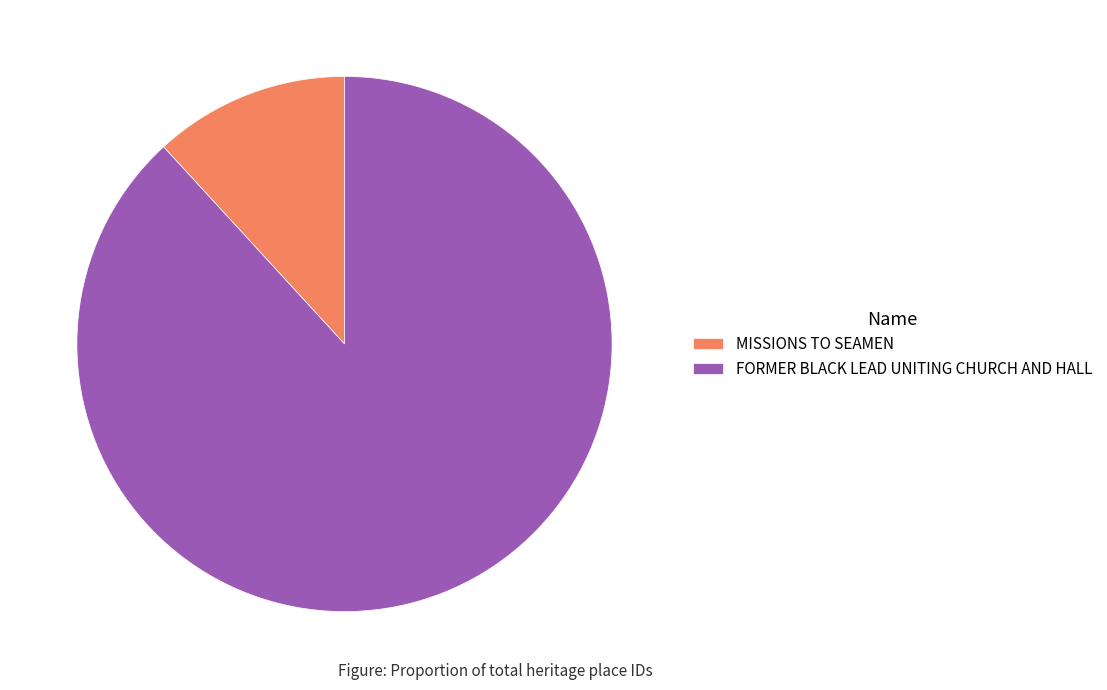

Is the sum of FORMER BLACK LEAD UNITING CHURCH AND HALL and MISSIONS TO SEAMEN greater than half?

Yes